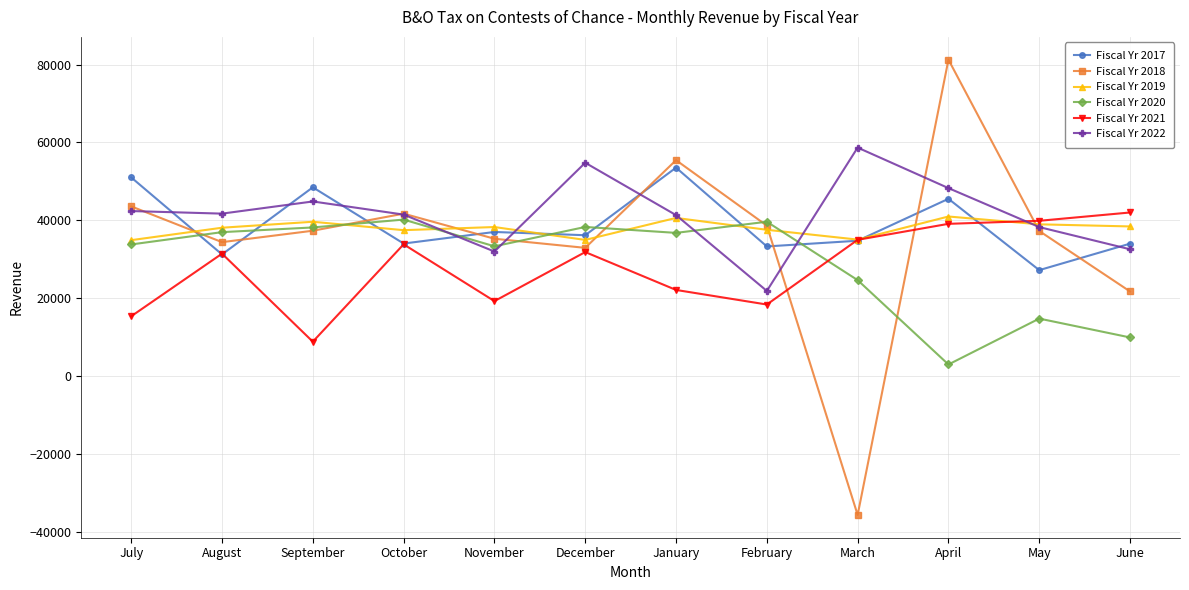

True or false: Fiscal Yr 2020 has more than 1 points higher than both neighbors.

True